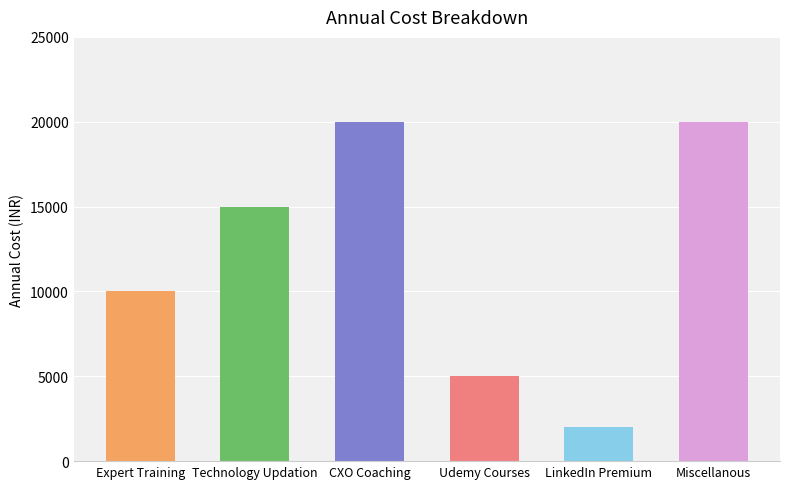

Does the chart contain any negative values?

No